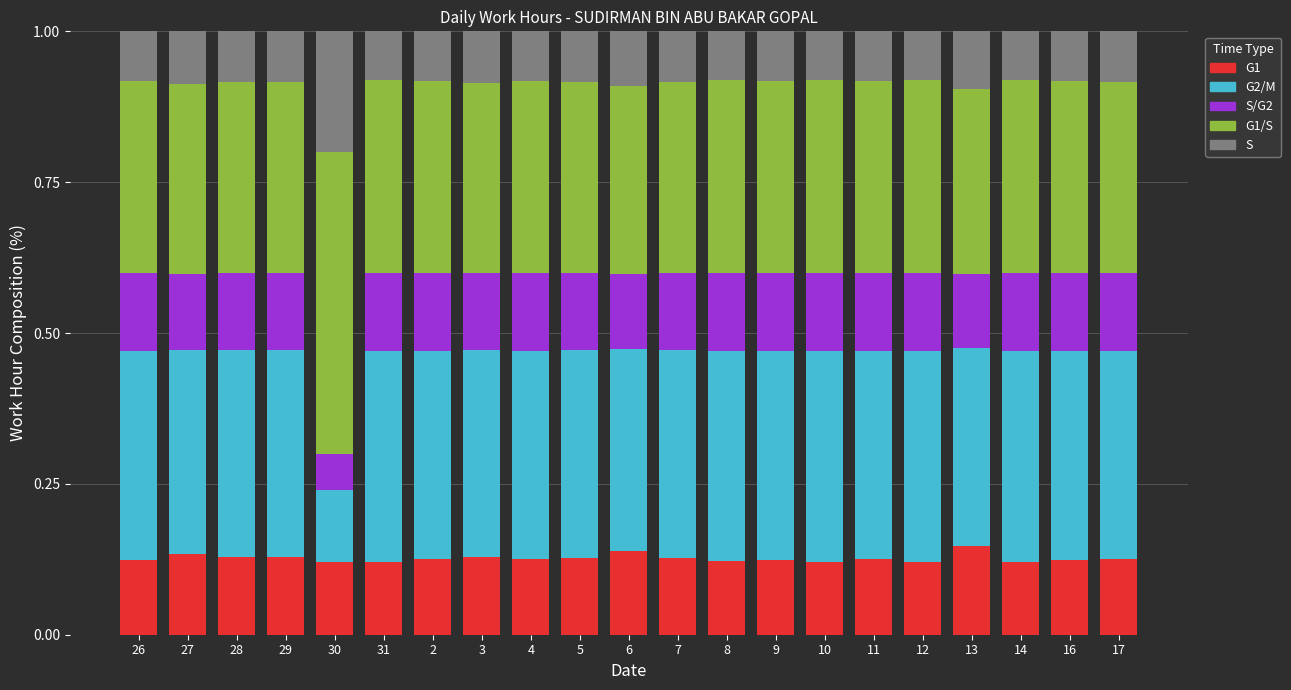

Is it true that G1 equals 0.1 at 10?

True